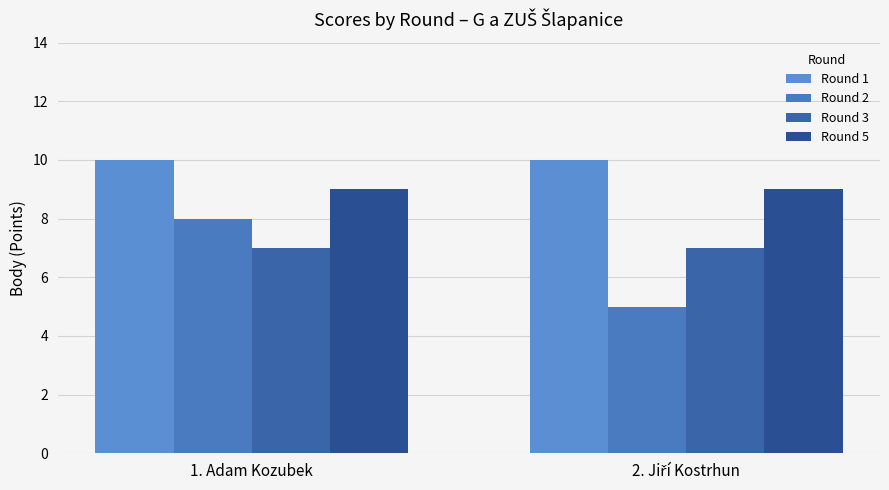

Rank the series at 2. Jiří Kostrhun from highest to lowest value.

Round 1, Round 5, Round 3, Round 2